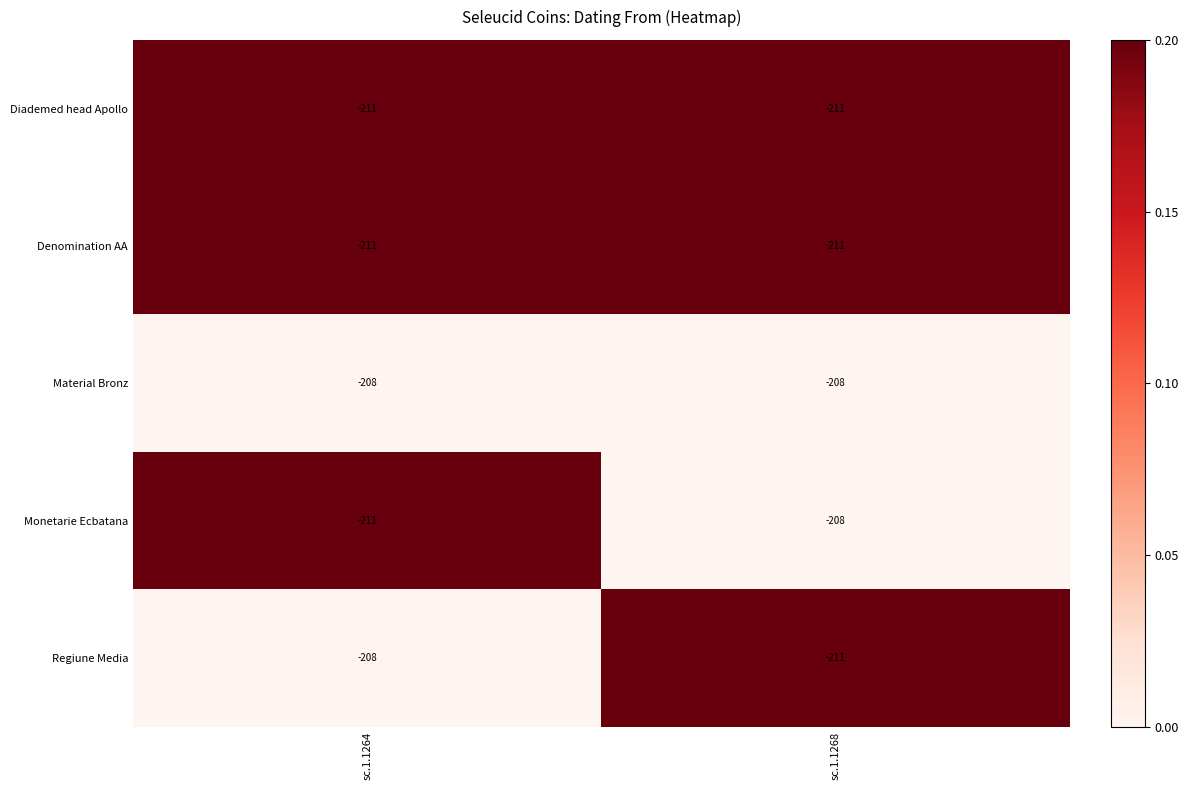

What is the highest value of the Monetarie Ecbatana series?

-208